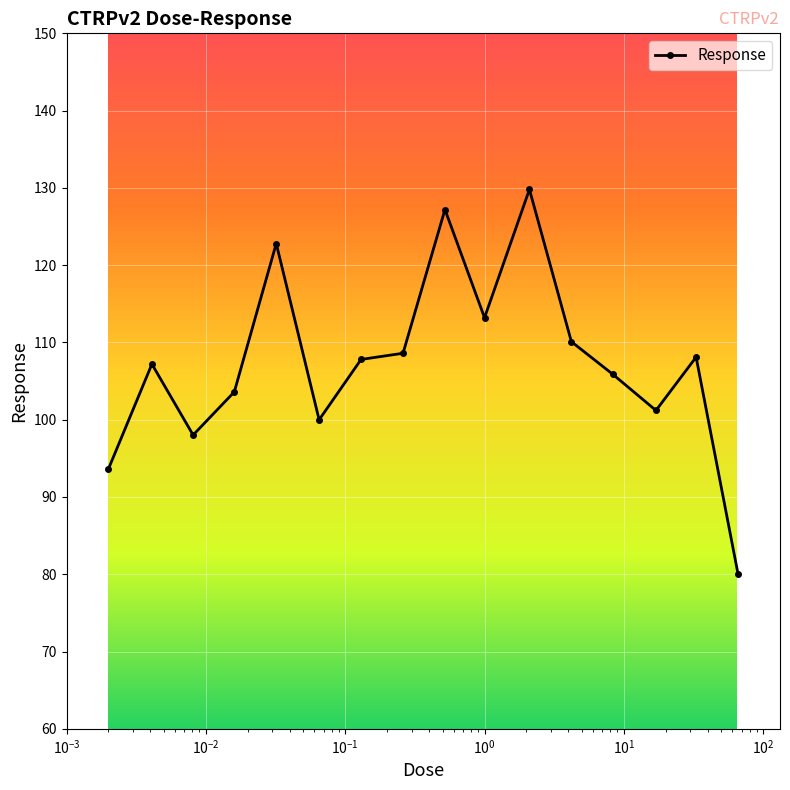

How many series are shown in this chart?

1